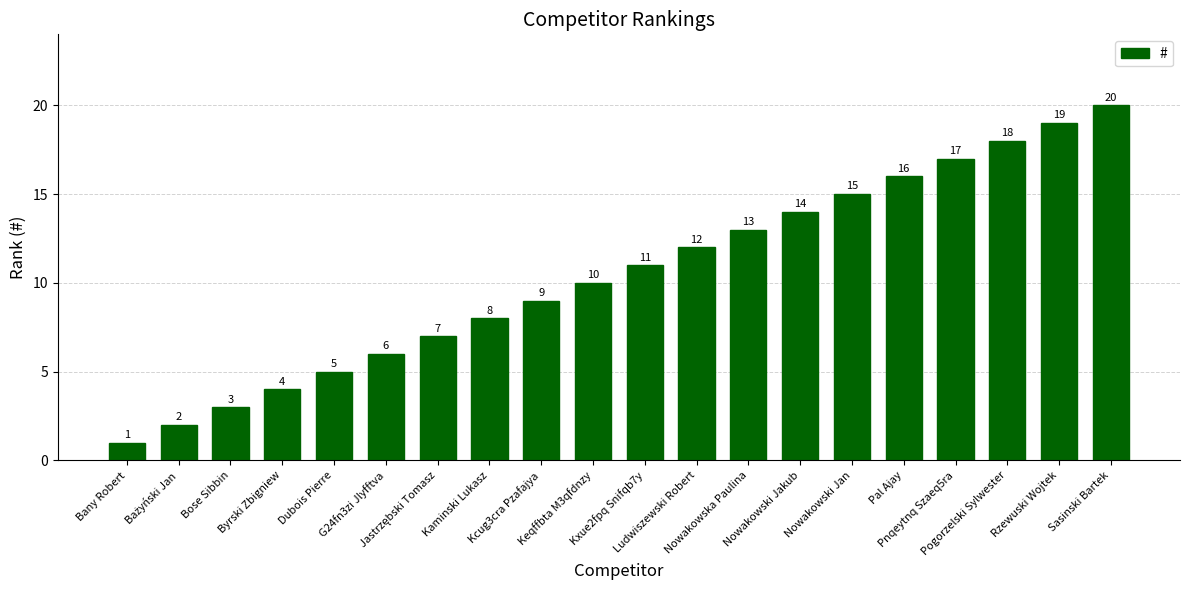

What position from the left is Nowakowska Paulina?

13